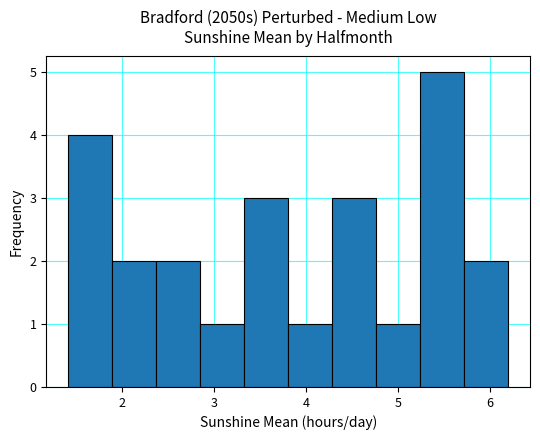

How tall is the bar that spans 5.2 to 5.7 on the x-axis? Neither the bar edges nor the heights are printed on the chart, so give them approximately, as read against the axes.

5